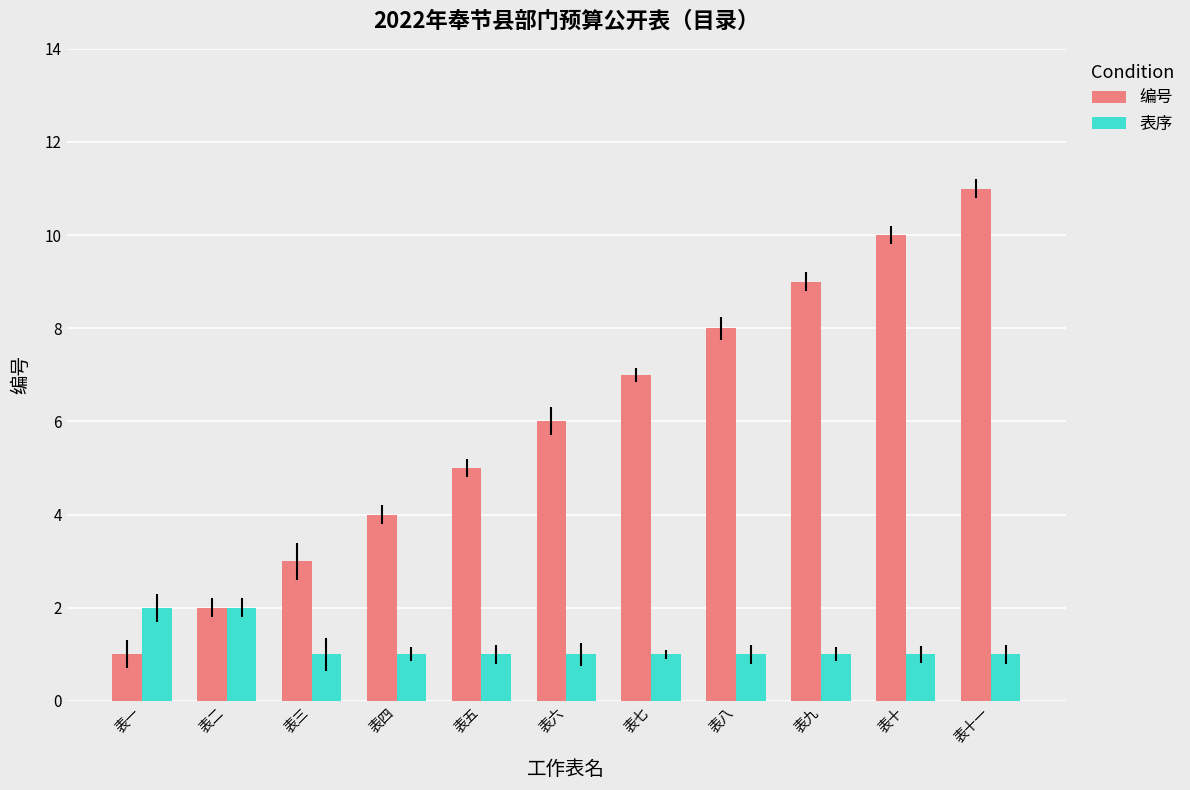

What position from the right is 表十一?

1